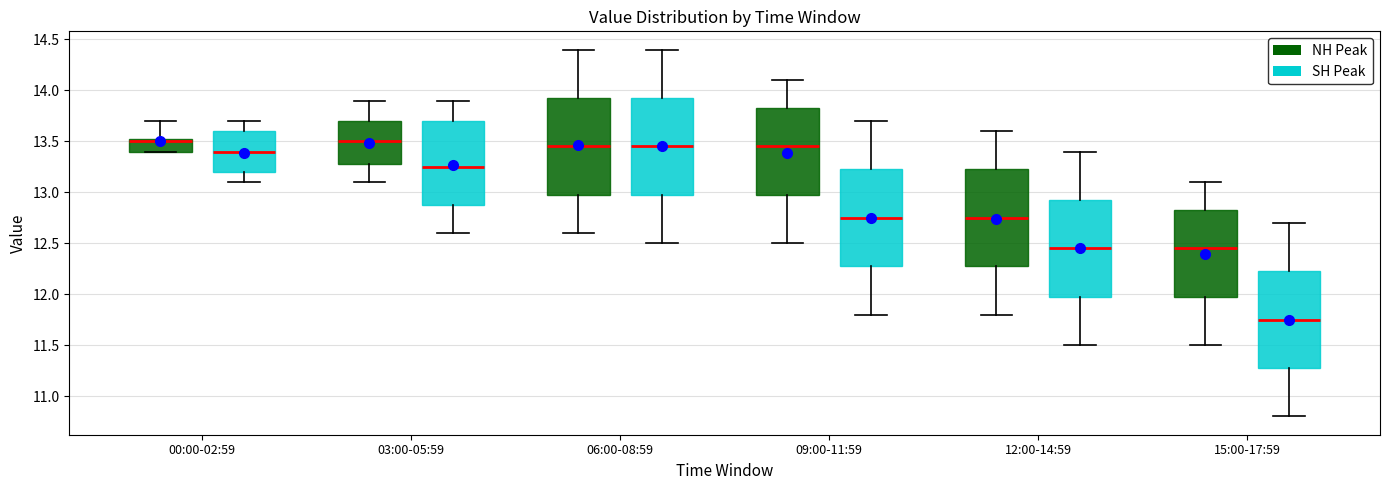

Where does the median line of the box for 03:00-05:59 (NH Peak) sit on the y-axis? The values are not printed on the chart, so give them approximately, as read against the axis.

13.50